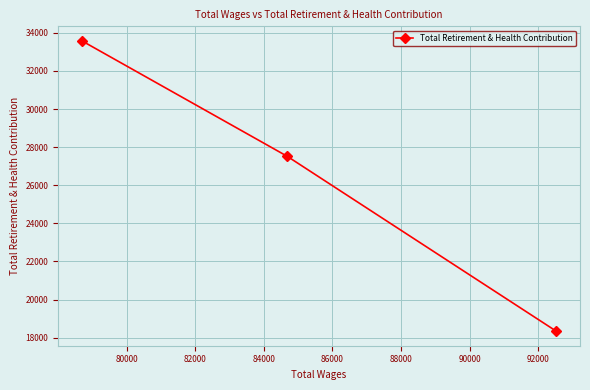

What is the value of the 3rd point from the left?

18339